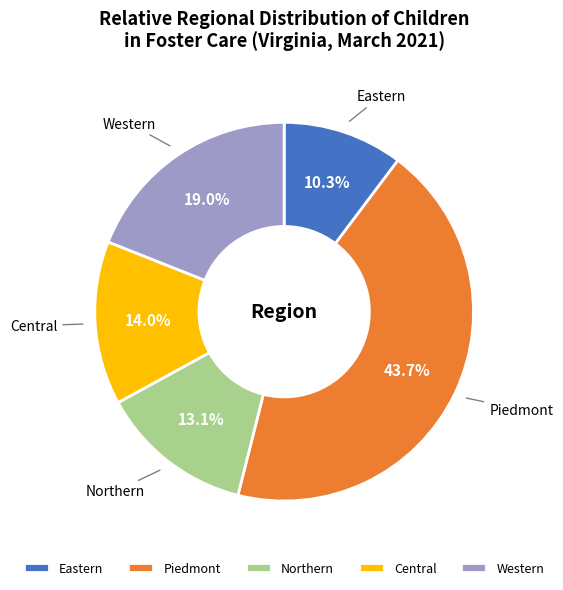

To the nearest percent, what percentage of the pie is Eastern?

10%